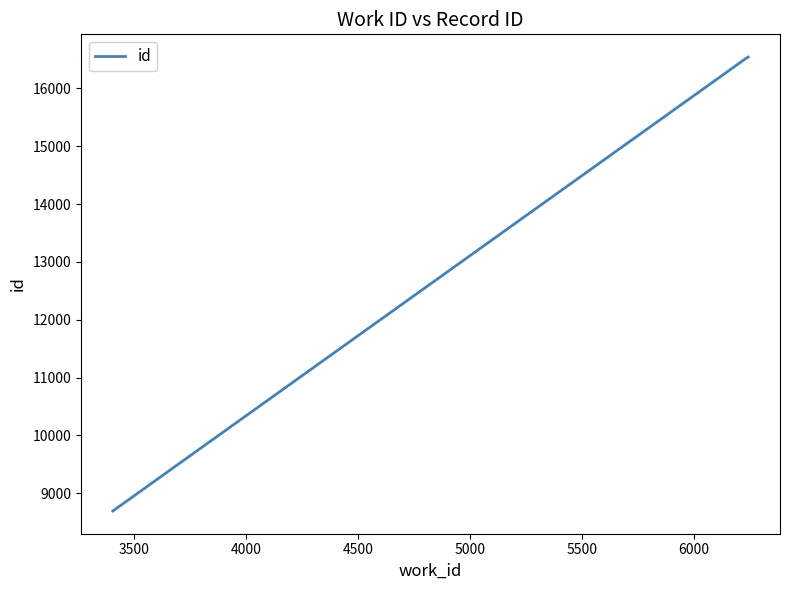

What is the average value?

13916